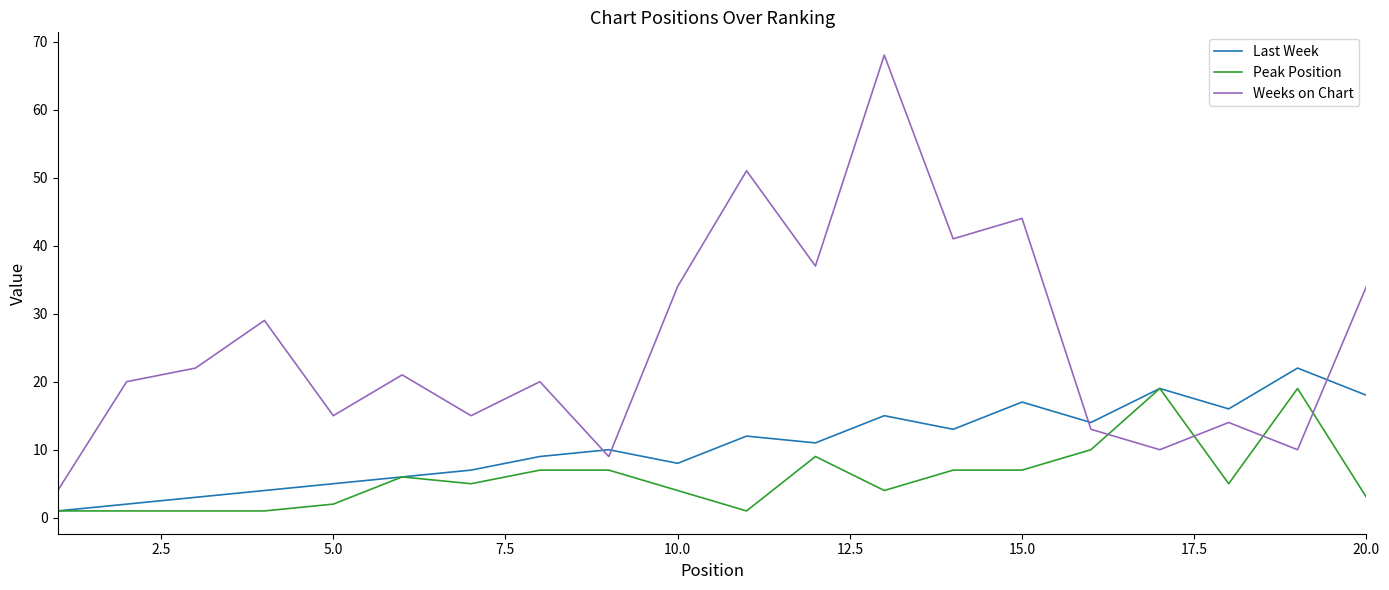

Which series has the largest range (max minus min)?

Weeks on Chart